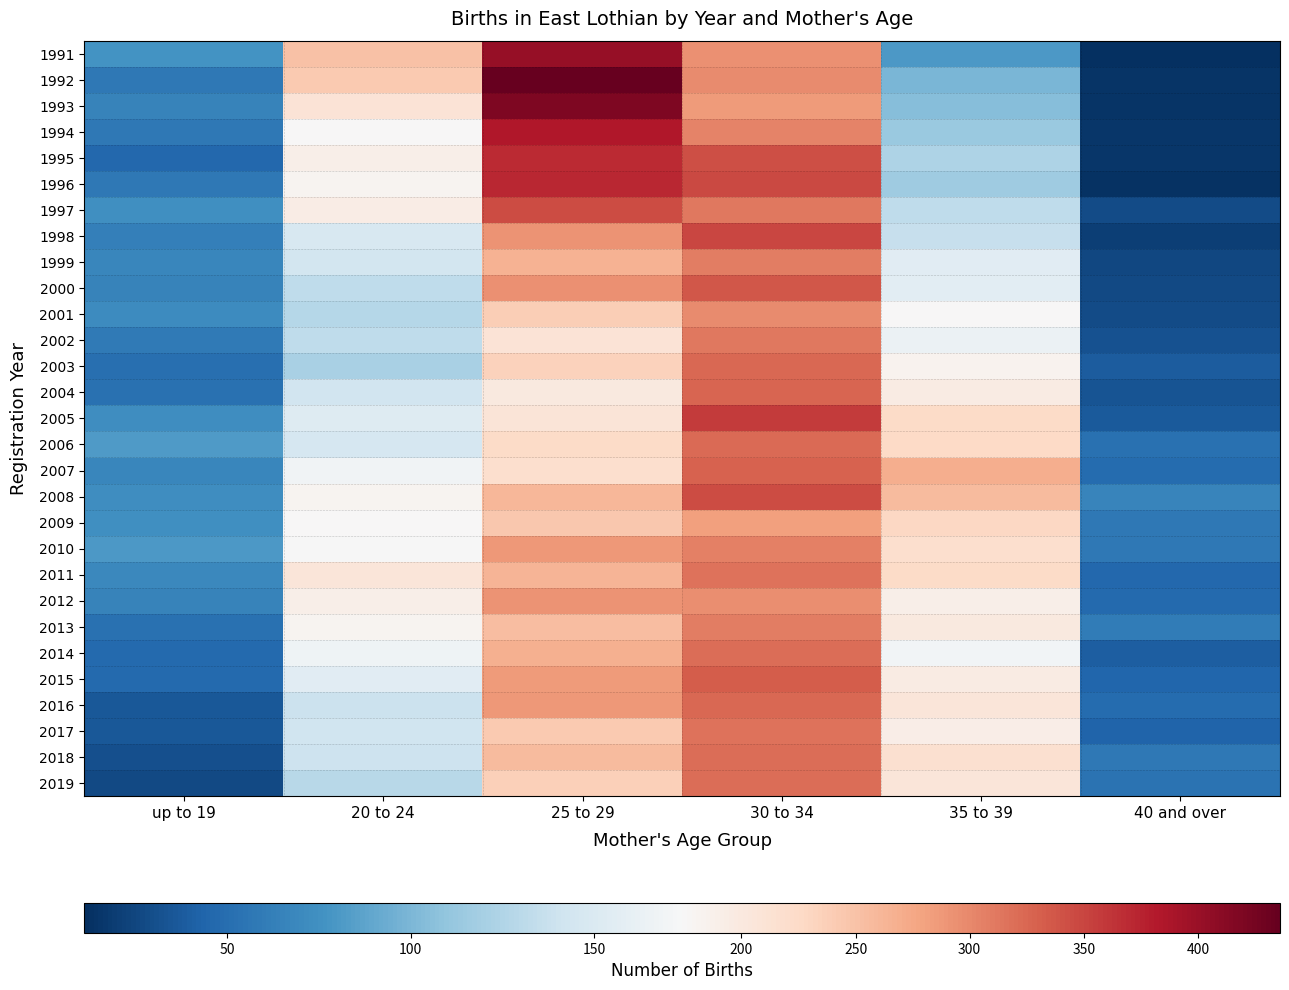

Rank the series at 30 to 34 from highest to lowest value.

2005, 1998, 1996, 2008, 1995, 2000, 2015, 2007, 2004, 2003, 2016, 2006, 2019, 2014, 2018, 2011, 2017, 1997, 2002, 1999, 2013, 2010, 1994, 2001, 1992, 2012, 1991, 1993, 2009